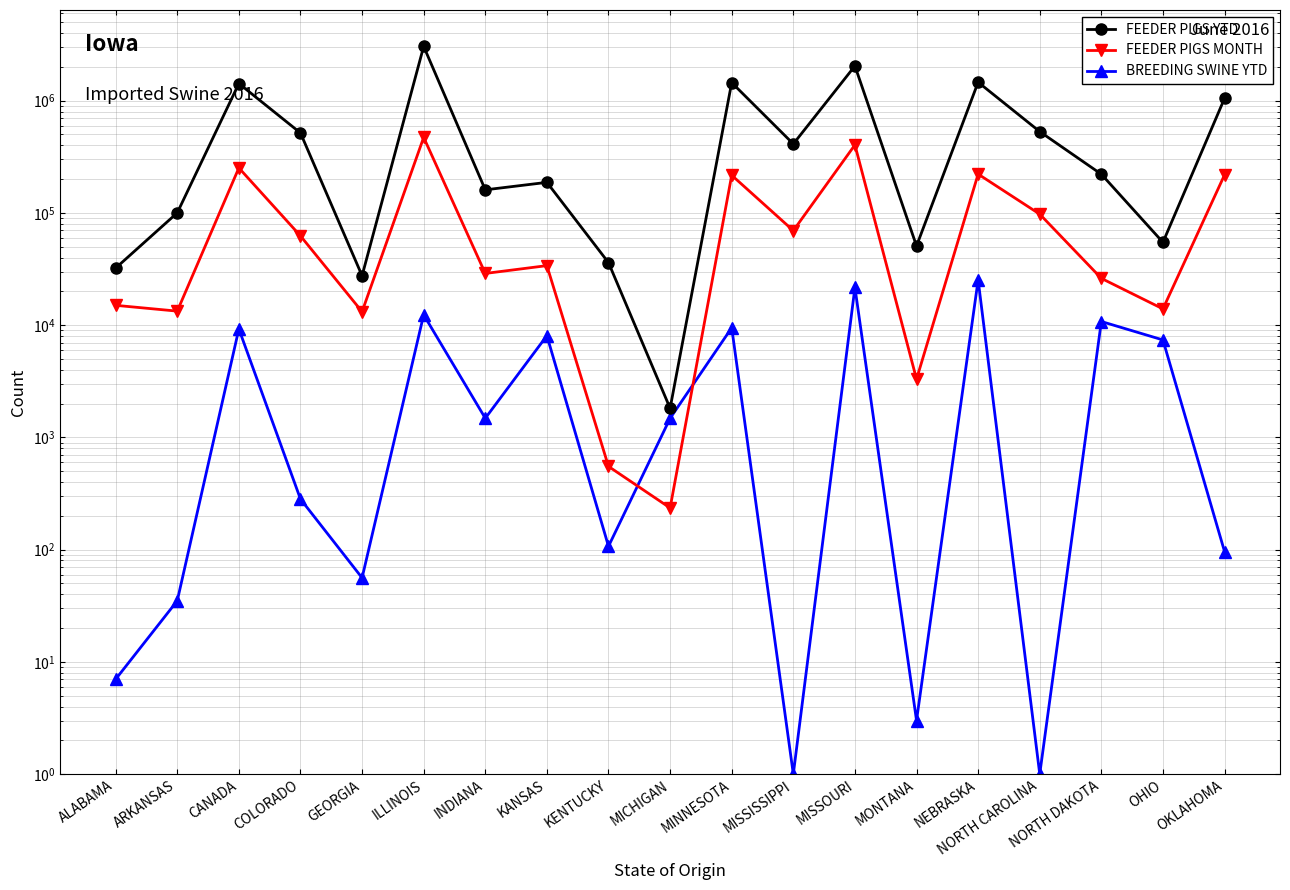

List the labels in order of BREEDING SWINE YTD value, largest first.

NEBRASKA, MISSOURI, ILLINOIS, NORTH DAKOTA, MINNESOTA, CANADA, KANSAS, OHIO, INDIANA, MICHIGAN, COLORADO, KENTUCKY, OKLAHOMA, GEORGIA, ARKANSAS, ALABAMA, MONTANA, MISSISSIPPI, NORTH CAROLINA